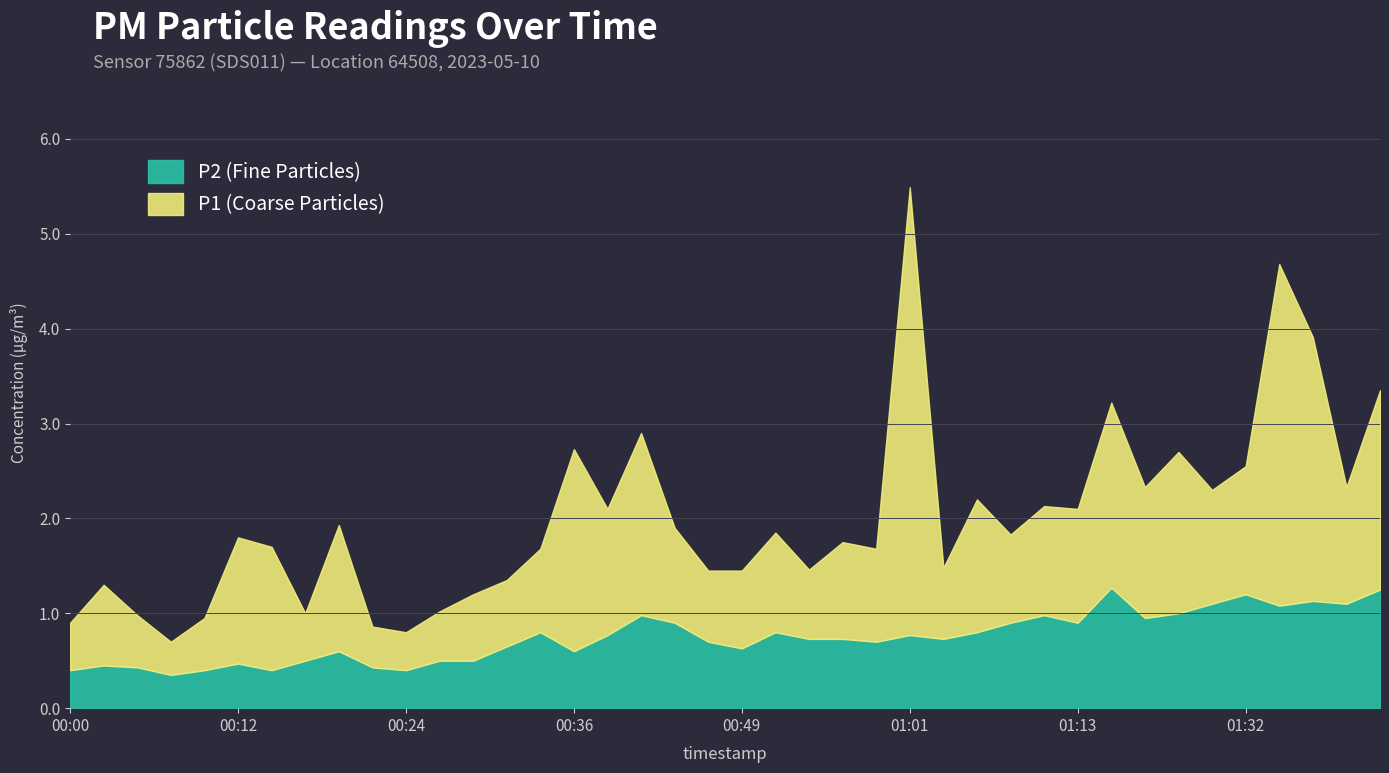

What is the value of the P1 point at the 5th from the left?

0.6